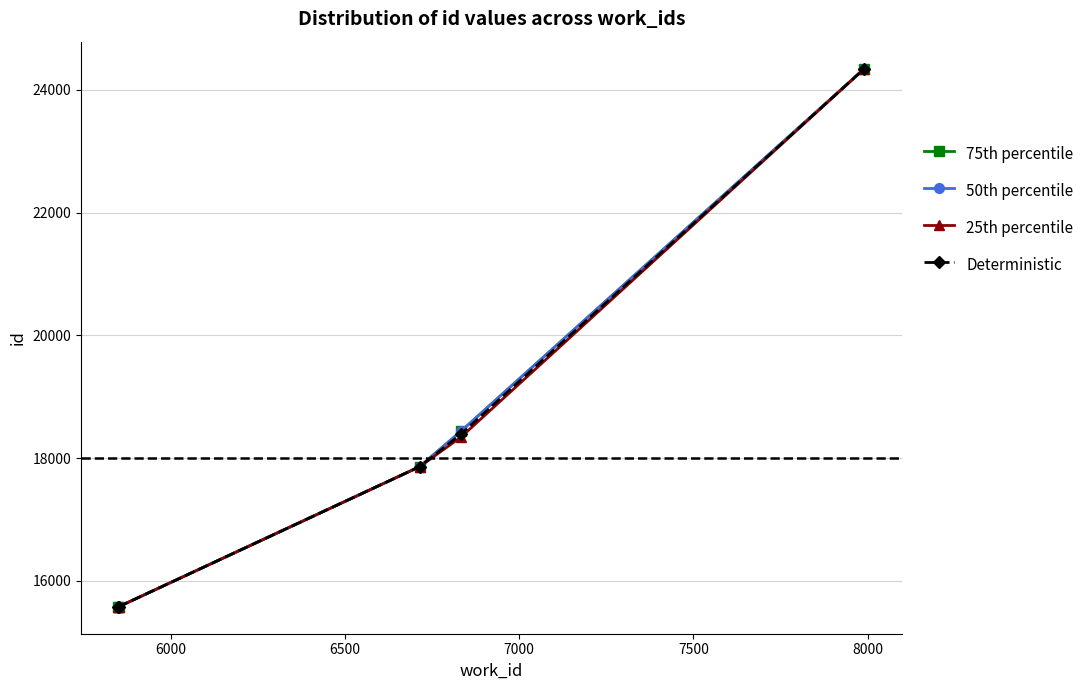

At how many categories does at least one series exceed 20919?

1